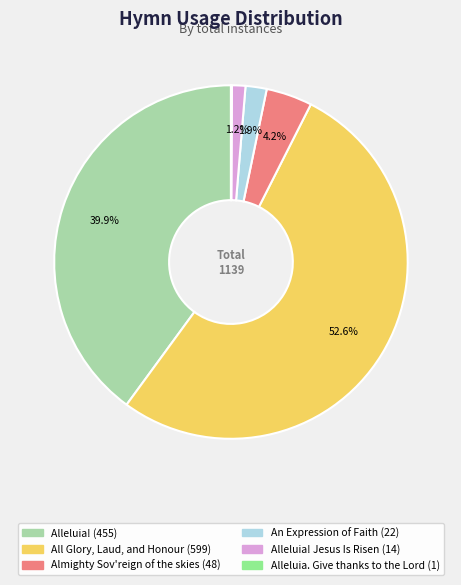

Does any single category account for the majority?

Yes